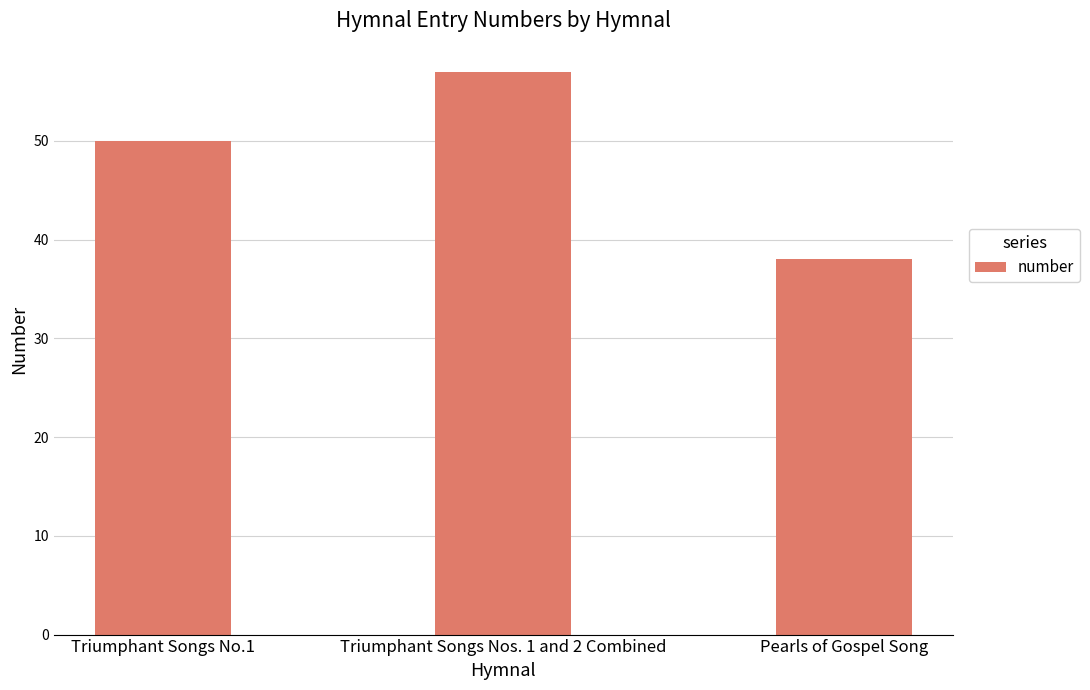

Count the number of data series in this chart.

1